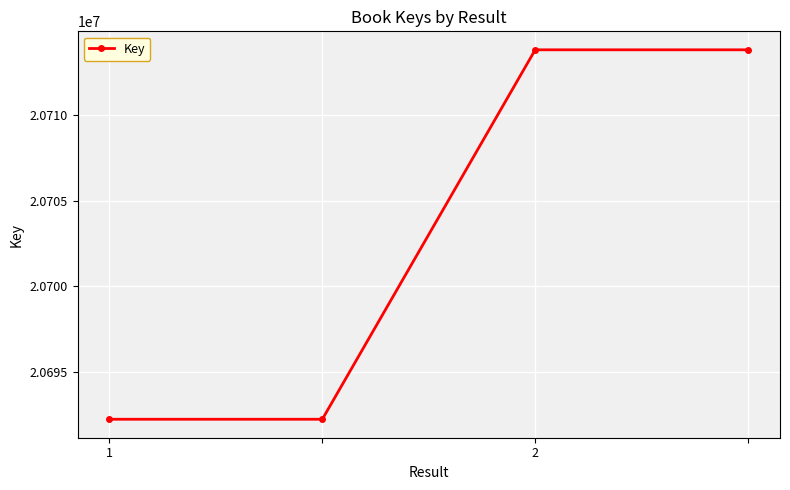

What is the sum of all values?

82812108